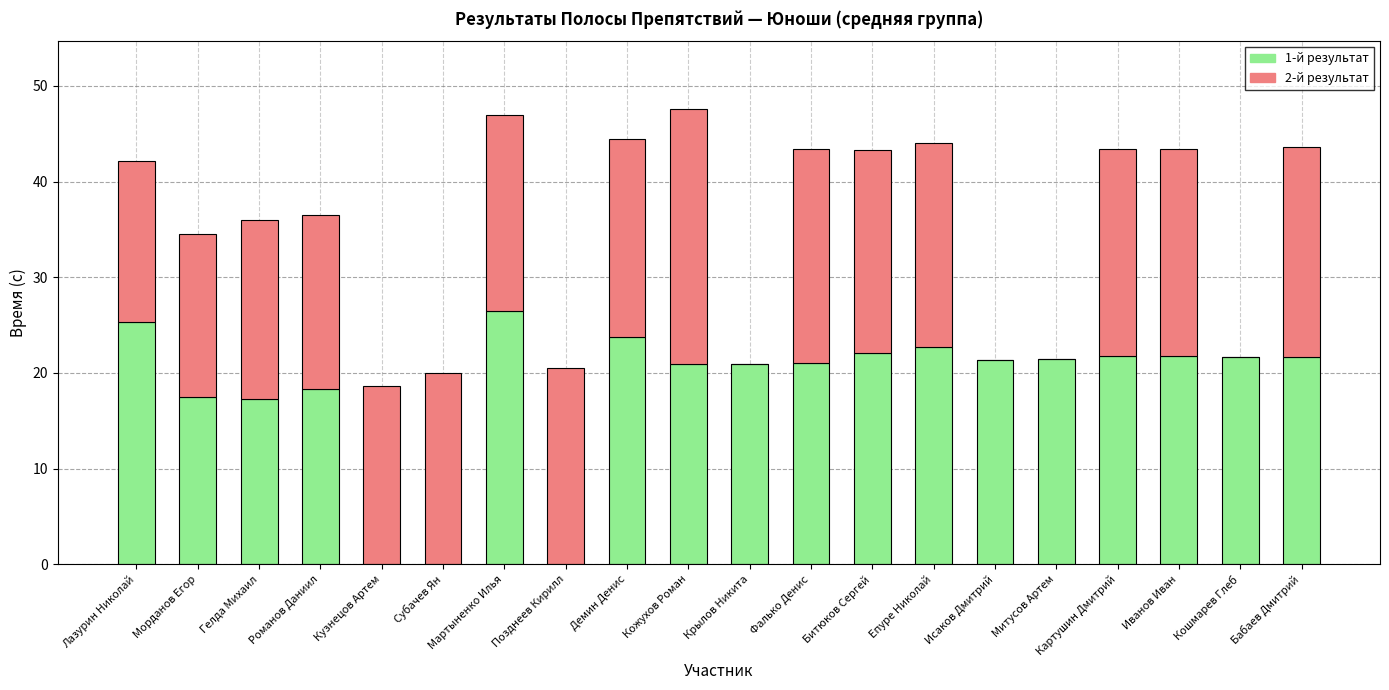

True or false: 1-й результат has a value of 8.2 at Кошмарев Глеб.

False